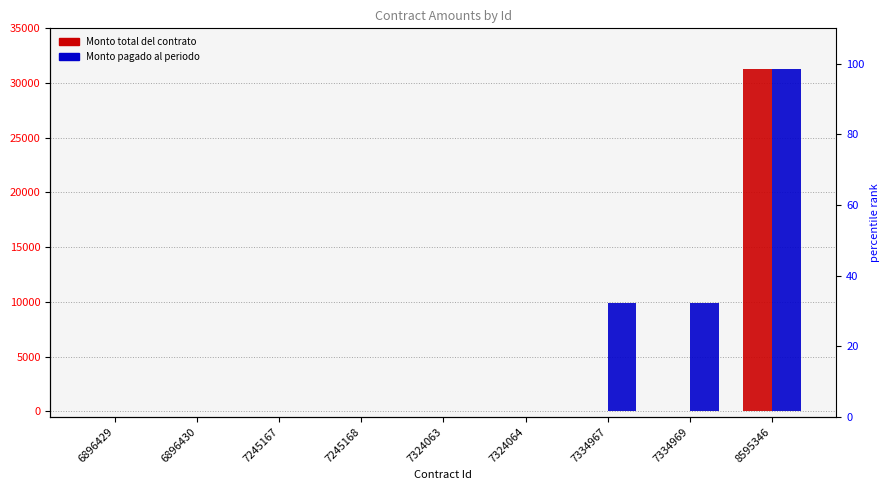

Reading left to right, transcribe all the data shown in this chart.

Monto total del contrato: 6896429=1	6896430=1	7245167=0	7245168=0	7324063=0	7324064=0	7334967=0	7334969=0	8595346=31320
Monto pagado al periodo: 6896429=1	6896430=1	7245167=0	7245168=0	7324063=0	7324064=0	7334967=9860	7334969=9860	8595346=31320